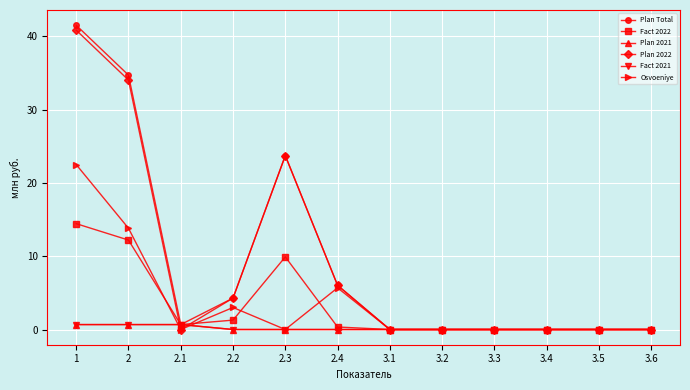

List the labels in order of Fact 2022 value, smallest first.

3.1, 3.2, 3.3, 3.4, 3.5, 3.6, 2.4, 2.1, 2.2, 2.3, 2, 1